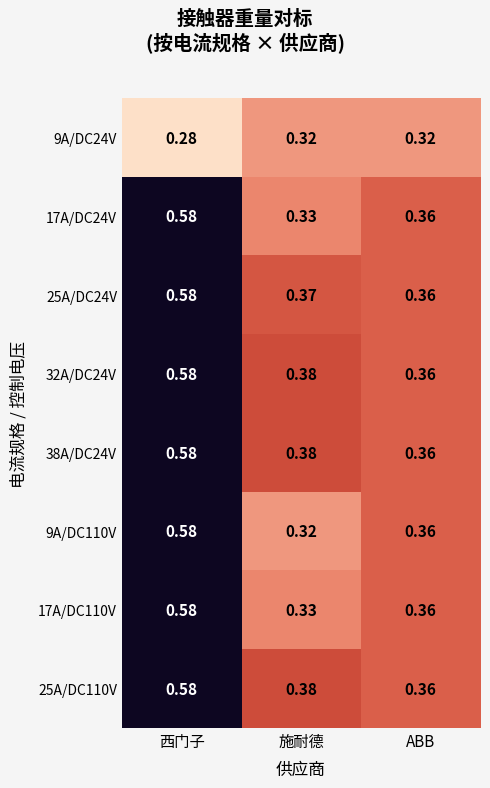

At which label is 25A/DC24V closest to 0?

ABB